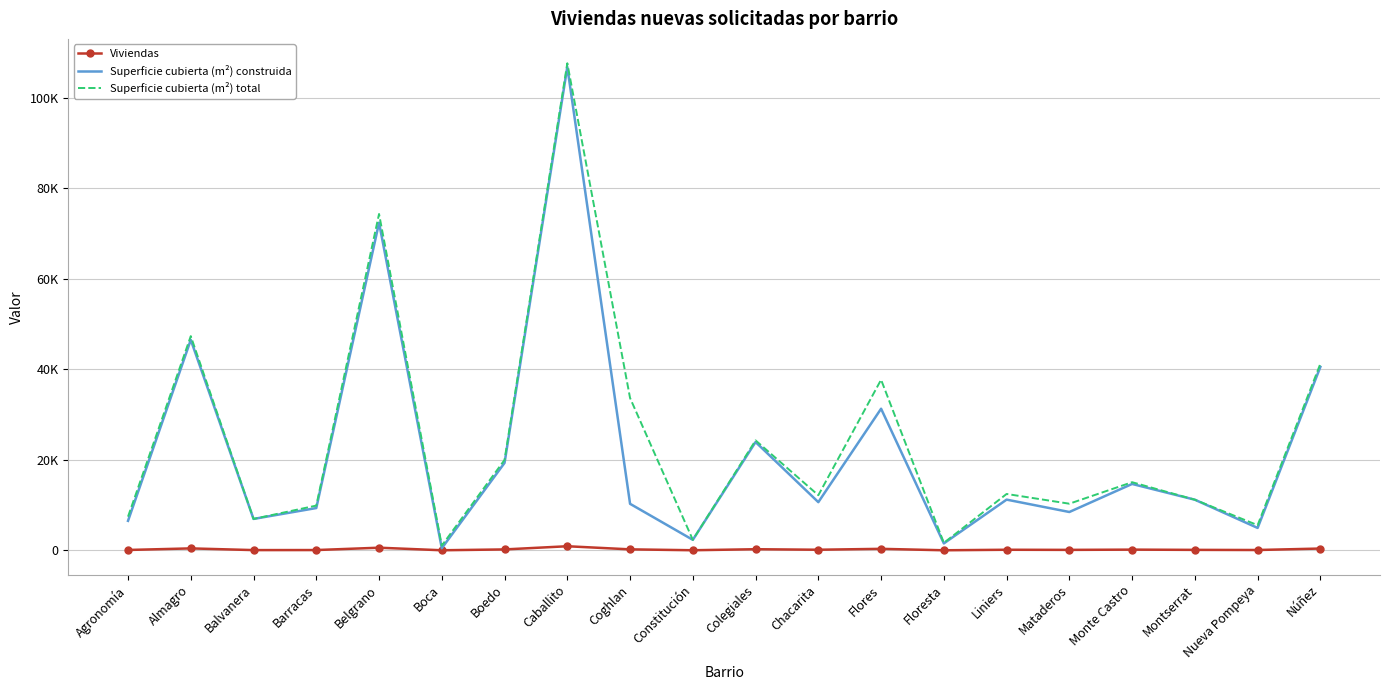

Reading right to left, what are all the values shown in this chart?

Viviendas: Núñez=393	Nueva Pompeya=70	Montserrat=100	Monte Castro=153	Mataderos=99	Liniers=126	Floresta=12	Flores=328	Chacarita=129	Colegiales=243	Constitución=18	Coghlan=213	Caballito=901	Boedo=197	Boca=13	Belgrano=578	Barracas=61	Balvanera=51	Almagro=425	Agronomía=78
Superficie cubierta (m²) construida: Núñez=40513	Nueva Pompeya=4943	Montserrat=11177	Monte Castro=14658	Mataderos=8464	Liniers=11198	Floresta=1529	Flores=31271	Chacarita=10639	Colegiales=23915	Constitución=2314	Coghlan=10272	Caballito=106748	Boedo=19311	Boca=461	Belgrano=72354	Barracas=9337	Balvanera=6932	Almagro=46480	Agronomía=6513
Superficie cubierta (m²) total: Núñez=41213	Nueva Pompeya=5551	Montserrat=11177	Monte Castro=15044	Mataderos=10296	Liniers=12446	Floresta=1646	Flores=37674	Chacarita=12167	Colegiales=24279	Constitución=2314	Coghlan=33634	Caballito=107574	Boedo=19971	Boca=1043	Belgrano=74284	Barracas=9879	Balvanera=6932	Almagro=47305	Agronomía=7434